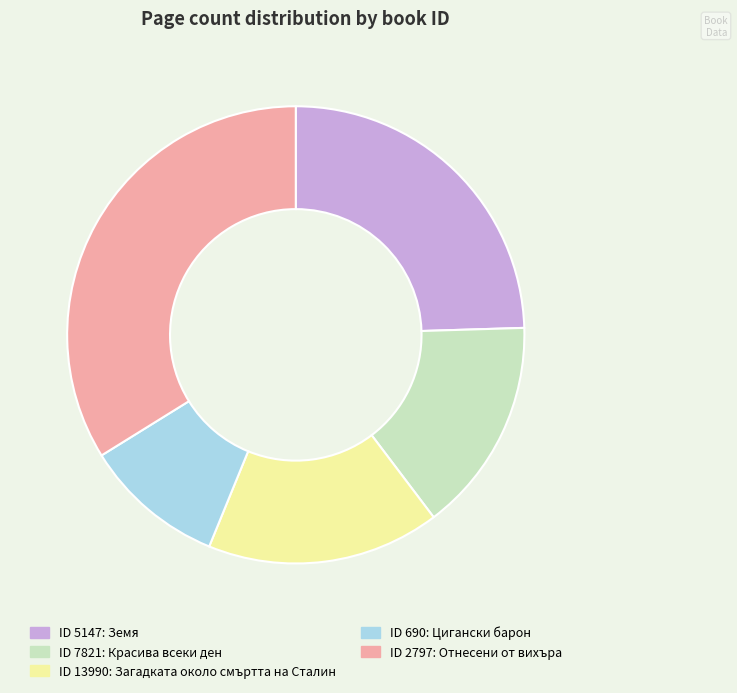

Rank the categories by value from highest to lowest.

ID 2797: Отнесени от вихъра, ID 5147: Земя, ID 13990: Загадката около смъртта на Сталин, ID 7821: Красива всеки ден, ID 690: Цигански барон